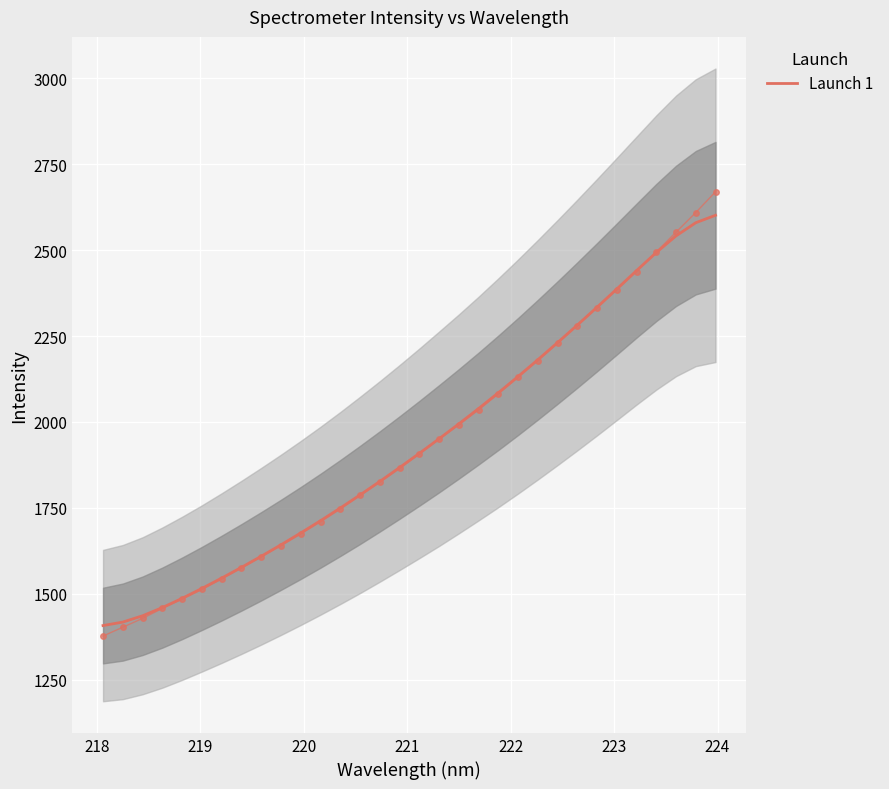

How many data points are less than 1908?

16